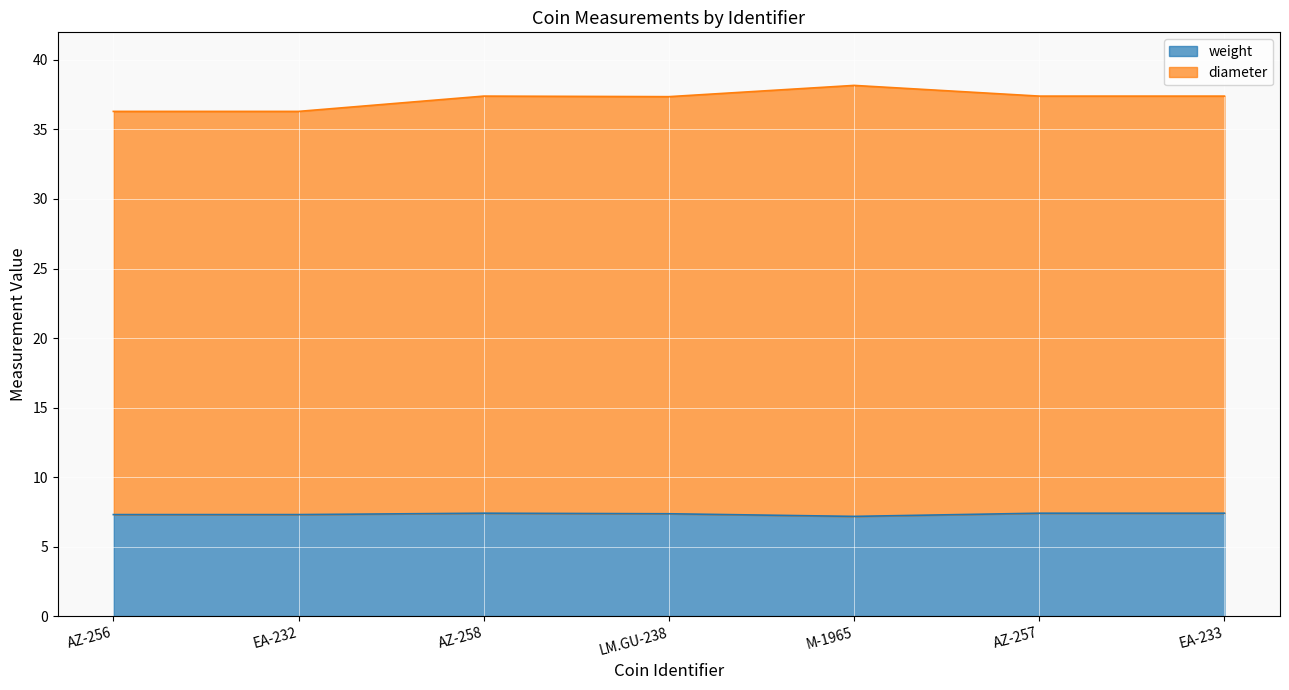

List the labels in order of diameter value, smallest first.

AZ-256, EA-232, LM.GU-238, AZ-258, AZ-257, EA-233, M-1965